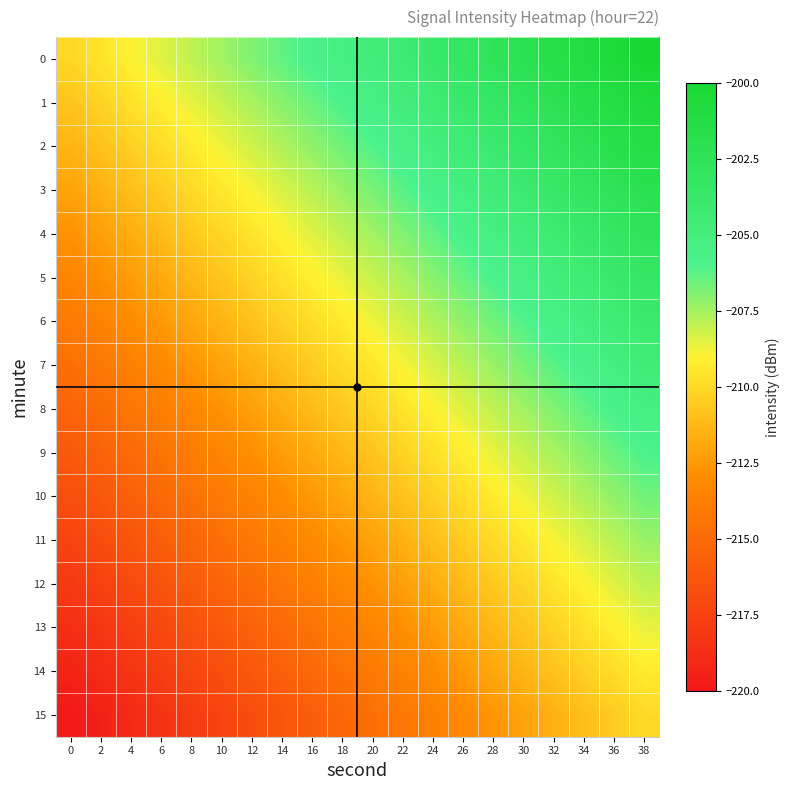

Rank the series by their maximum value, from highest to lowest.

0, 1, 2, 3, 4, 5, 6, 7, 8, 9, 10, 11, 12, 13, 14, 15